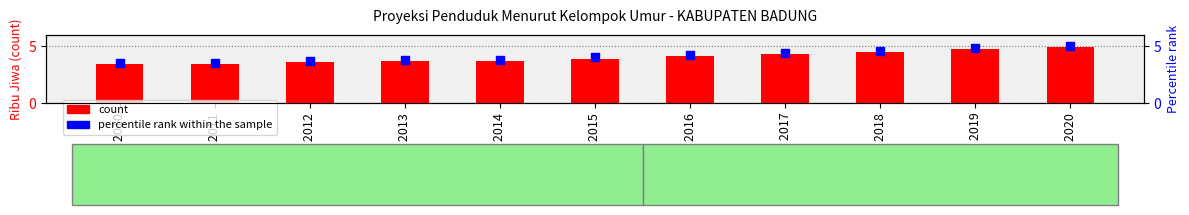

Is the value of percentile rank within the sample at Tahun 2017 greater than the value of count at Tahun 2013?

Yes